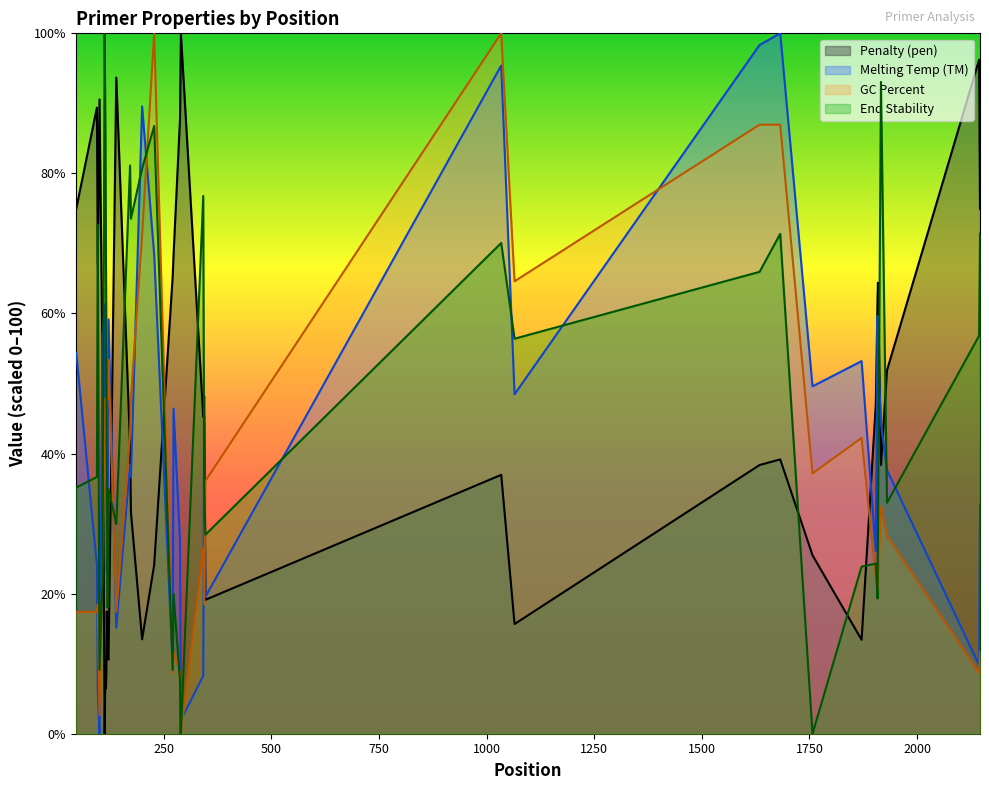

Reading left to right, transcribe all the data shown in this chart.

pen: 75.0	75.0	89.4	67.0	90.6	53.3	0.0	10.4	6.5	8.7	17.5	12.9	10.7	10.6	93.7	41.2	31.7	13.5	24.1	65.3	68.4	87.8	93.6	100.0	45.2	48.2	19.1	37.0	15.7	38.4	39.2	25.5	13.4	47.1	62.1	64.4	38.4	51.9	96.2	74.9
PRIMER_LEFT_0_TM: 54.3	54.4	24.1	5.9	0.0	56.4	61.3	37.7	46.1	41.4	23.0	32.6	37.2	59.2	15.1	38.4	36.7	89.6	68.4	9.5	46.4	27.5	15.2	1.9	8.3	45.4	19.5	95.4	48.5	98.3	100.0	49.6	53.2	26.1	59.6	54.8	44.3	37.6	9.8	32.7
PRIMER_LEFT_0_GC_PERCENT: 17.4	17.4	17.4	18.5	2.7	24.3	47.8	47.8	36.1	36.1	36.1	47.8	47.8	53.4	17.4	42.7	47.8	71.3	100.0	8.7	11.7	8.7	0.0	0.0	26.5	18.5	36.1	100.0	64.6	87.0	87.0	37.2	42.2	22.3	20.7	20.7	32.5	28.3	8.7	11.7
PRIMER_LEFT_0_END_STABILITY: 35.1	35.1	36.7	72.7	9.1	21.9	100.0	85.5	68.8	55.5	37.7	18.0	18.2	34.9	29.9	81.1	73.5	80.7	86.8	9.1	20.0	7.6	0.0	0.0	76.8	36.0	28.4	70.1	56.4	65.9	71.4	0.0	23.9	24.3	19.3	29.1	93.1	33.0	56.8	71.4